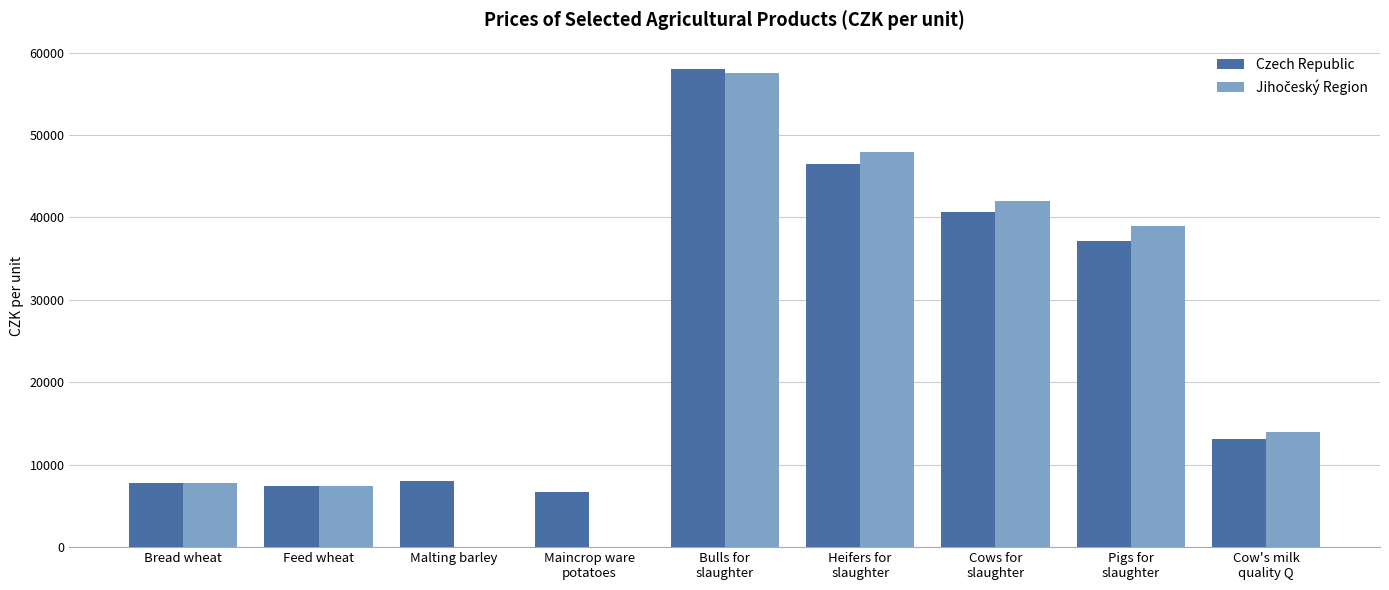

Rank the categories by Jihočeský Region value from lowest to highest.

Malting barley, Maincrop ware
potatoes, Feed wheat, Bread wheat, Cow's milk
quality Q, Pigs for
slaughter, Cows for
slaughter, Heifers for
slaughter, Bulls for
slaughter